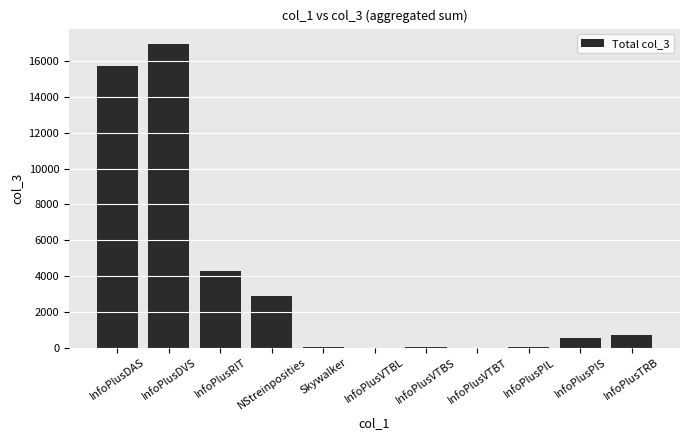

What is the sum of all values?

41159